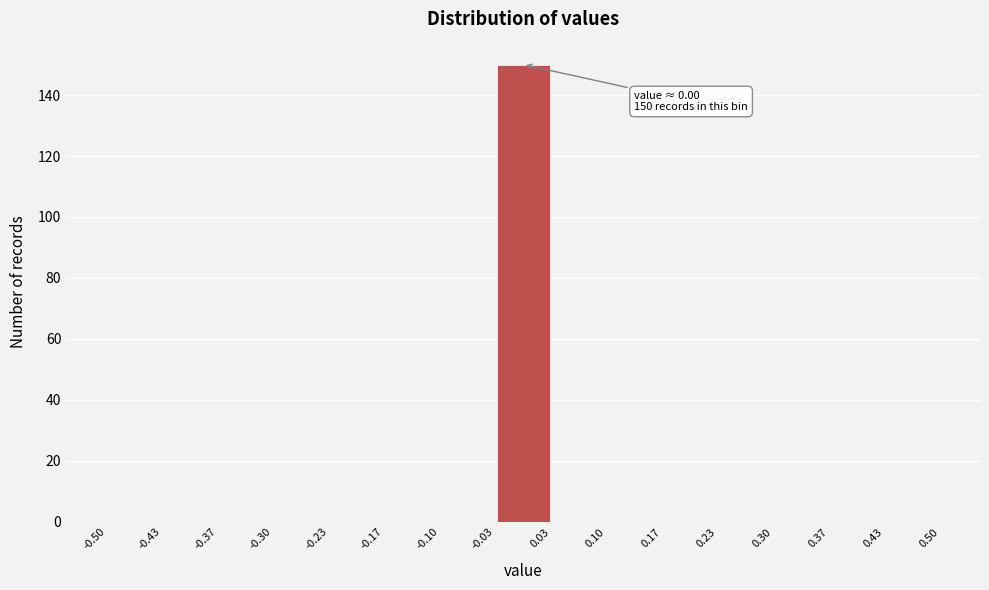

Over which range of the x-axis is the bar tallest?

-0.03 to 0.03